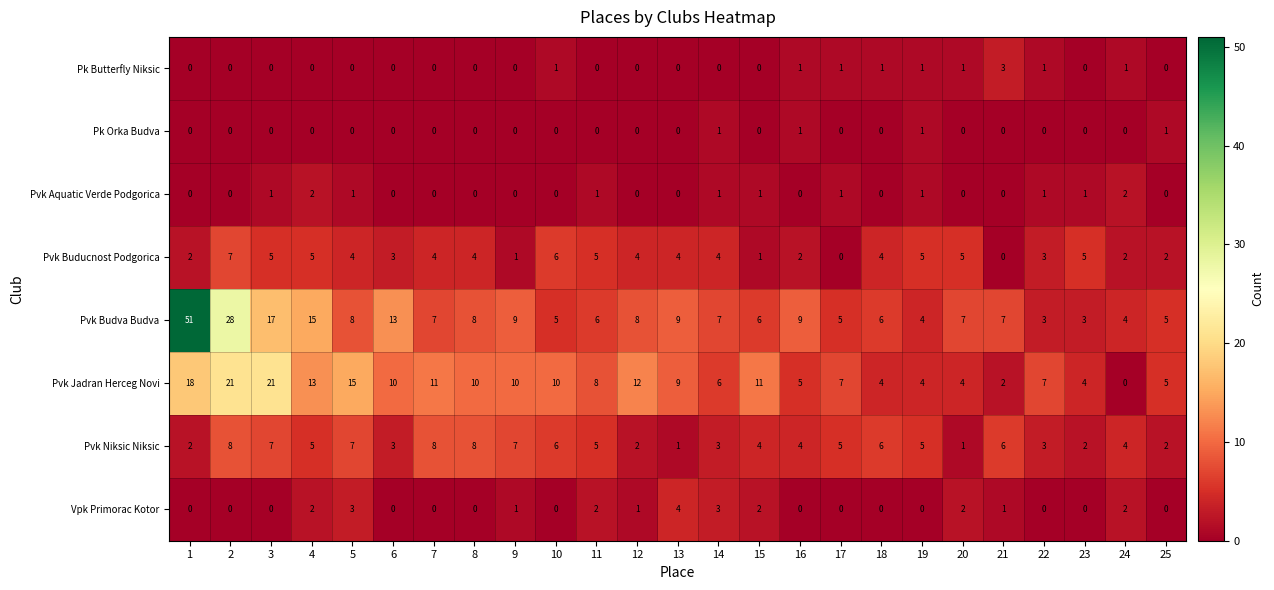

Rank the series by their maximum value, from highest to lowest.

Pvk Budva Budva, Pvk Jadran Herceg Novi, Pvk Niksic Niksic, Pvk Buducnost Podgorica, Vpk Primorac Kotor, Pk Butterfly Niksic, Pvk Aquatic Verde Podgorica, Pk Orka Budva